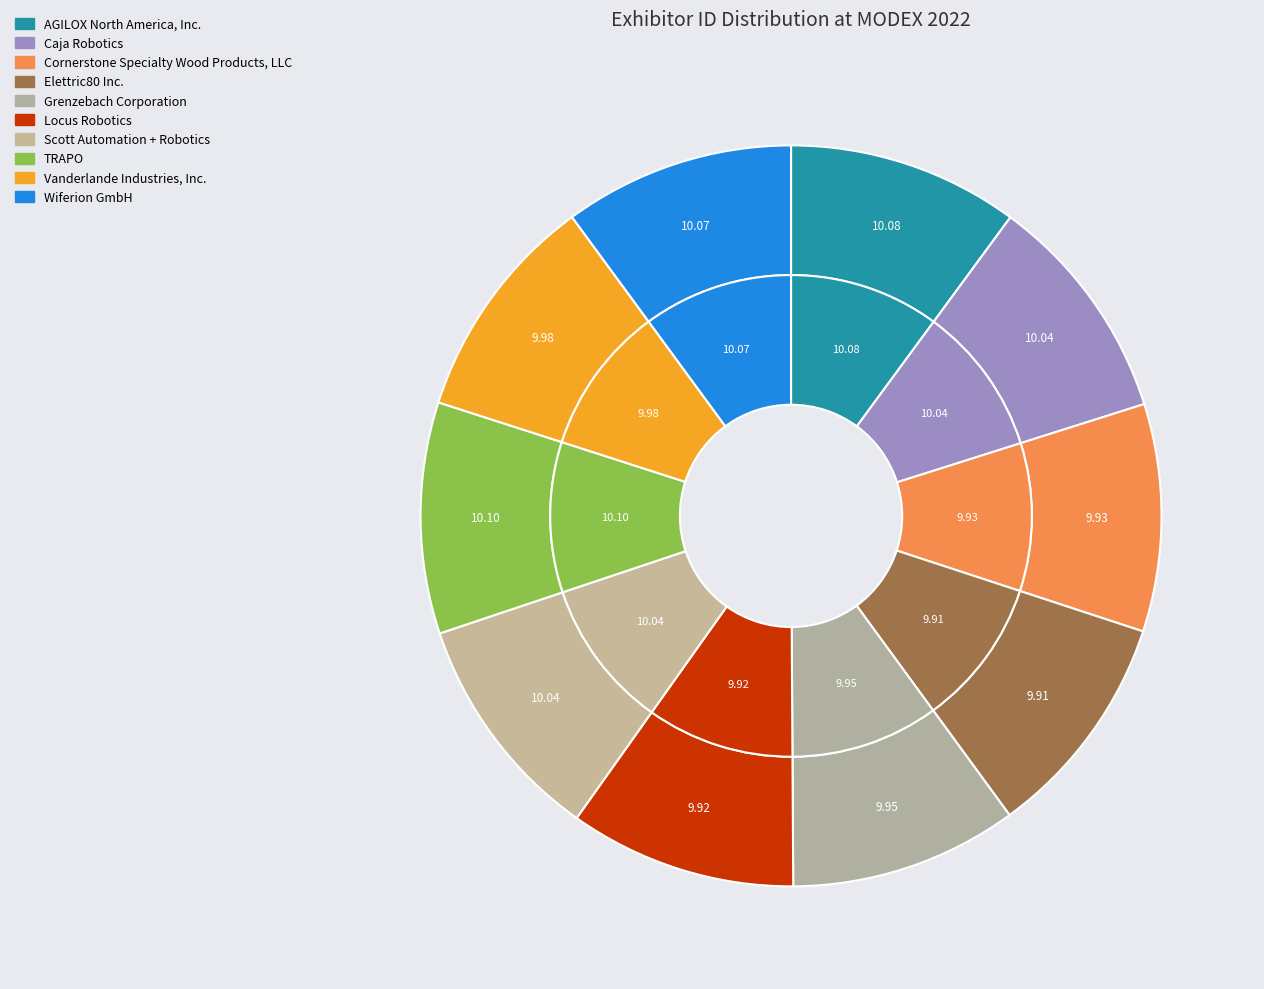

What is the total percentage of Caja Robotics and TRAPO?

20.1%